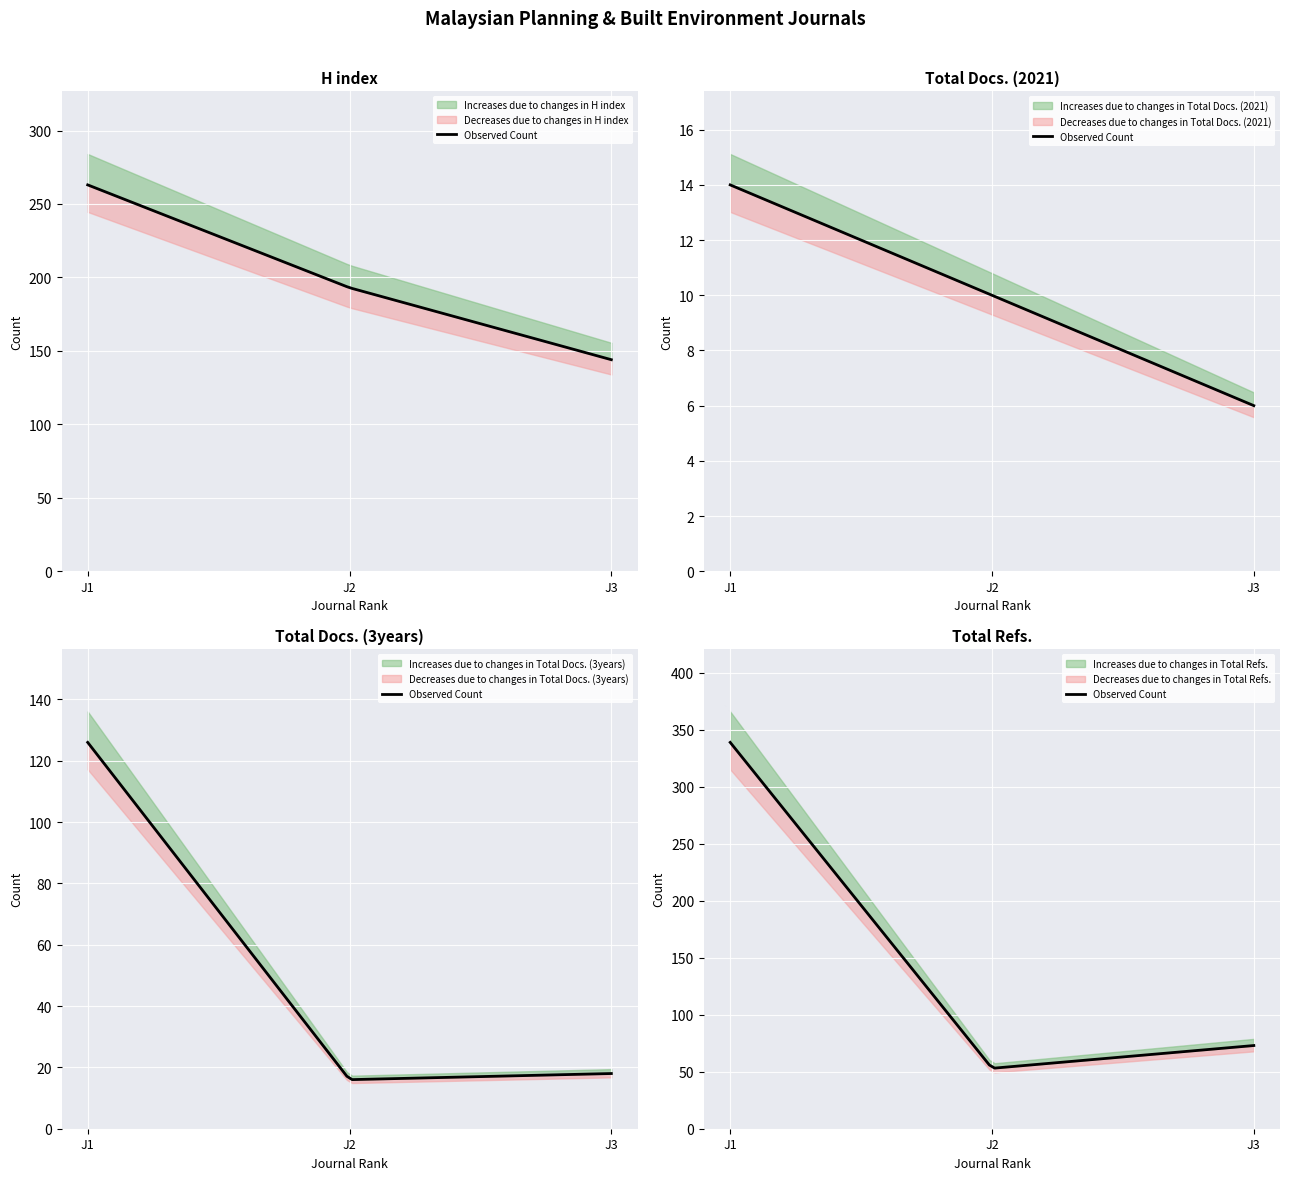

Rank the series by their average value, from highest to lowest.

H index, Total Refs., Total Docs. (3years), Total Docs. (2021)